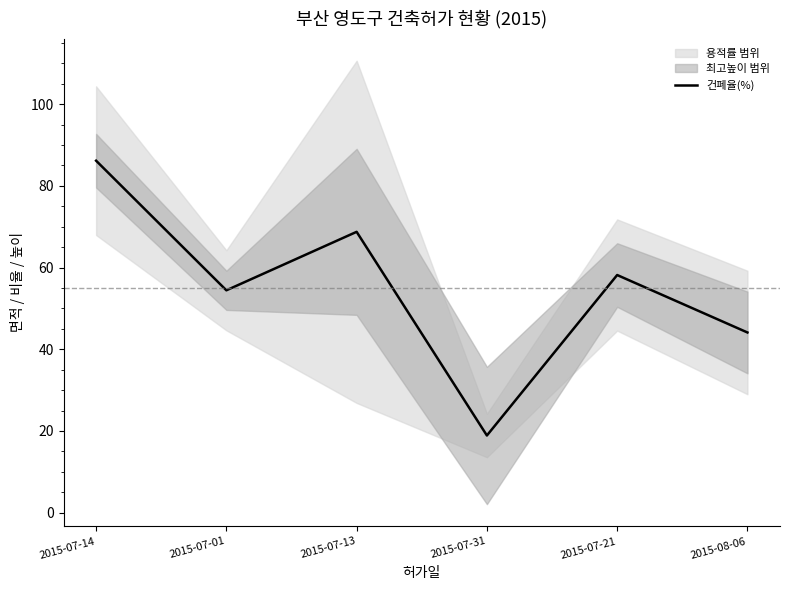

True or false: the data shows 29.3 at 2015-07-14.

False